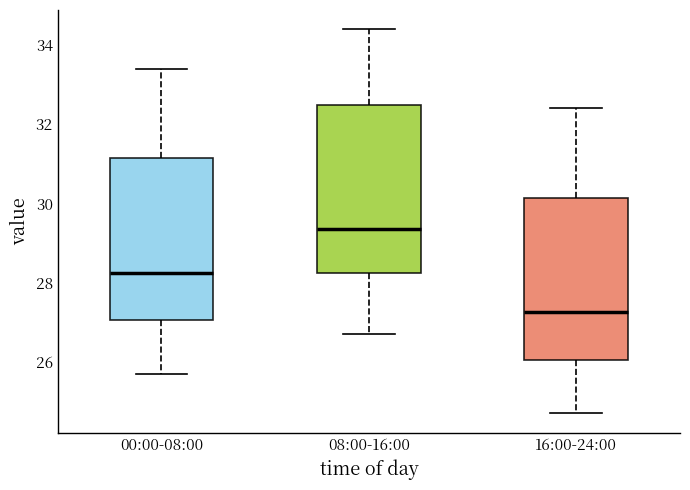

Where does the upper whisker of the box for 16:00-24:00 end on the y-axis? The values are not printed on the chart, so give them approximately, as read against the axis.

32.4